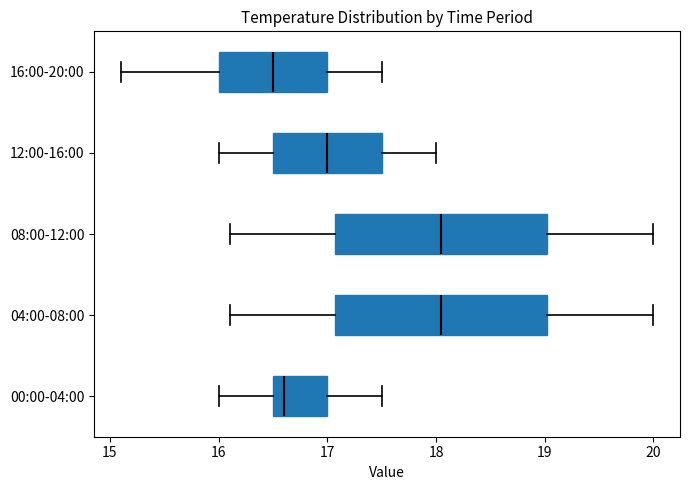

Reading bottom to top, transcribe this box plot: for each box, give where its median line is, the range the box spans, and where its two whiskers end, as read against the x-axis. The values are not printed on the chart, so give them approximately, as read against the axis.

00:00-04:00: median 16.6, box 16.5 to 17.0, whiskers 16.0 to 17.5
04:00-08:00: median 18.1, box 17.1 to 19.0, whiskers 16.1 to 20.0
08:00-12:00: median 18.1, box 17.1 to 19.0, whiskers 16.1 to 20.0
12:00-16:00: median 17.0, box 16.5 to 17.5, whiskers 16.0 to 18.0
16:00-20:00: median 16.5, box 16.0 to 17.0, whiskers 15.1 to 17.5